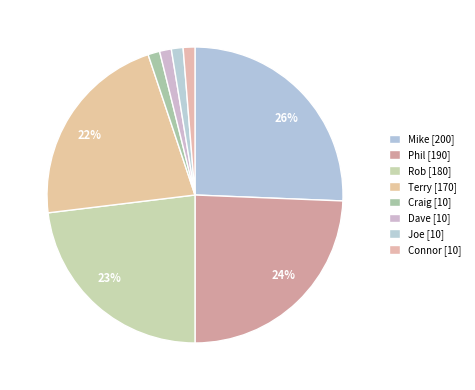

Which slice is the smallest?

Craig